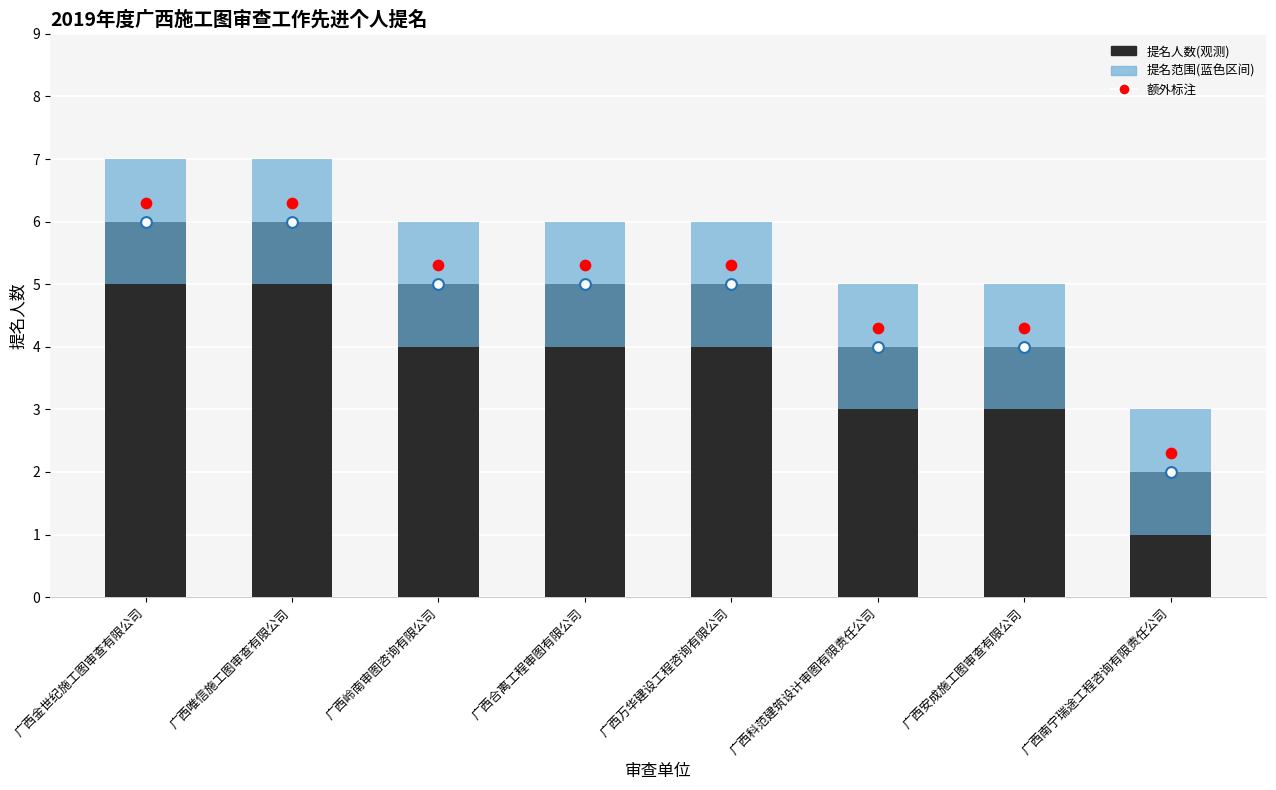

Approximately how many times larger is the value at 广西科范建筑设计审图有限责任公司 compared to 广西金世纪施工图审查有限公司?

0.7